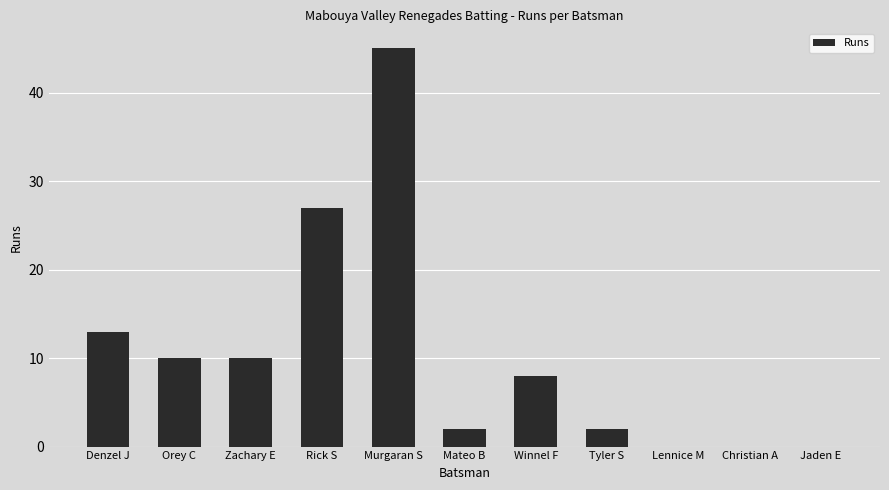

True or false: the data shows 45 at Murgaran S.

True